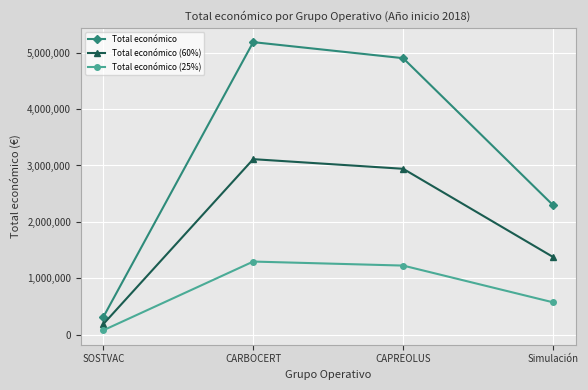

Where does the Total económico series first go above 4902645?

CARBOCERT